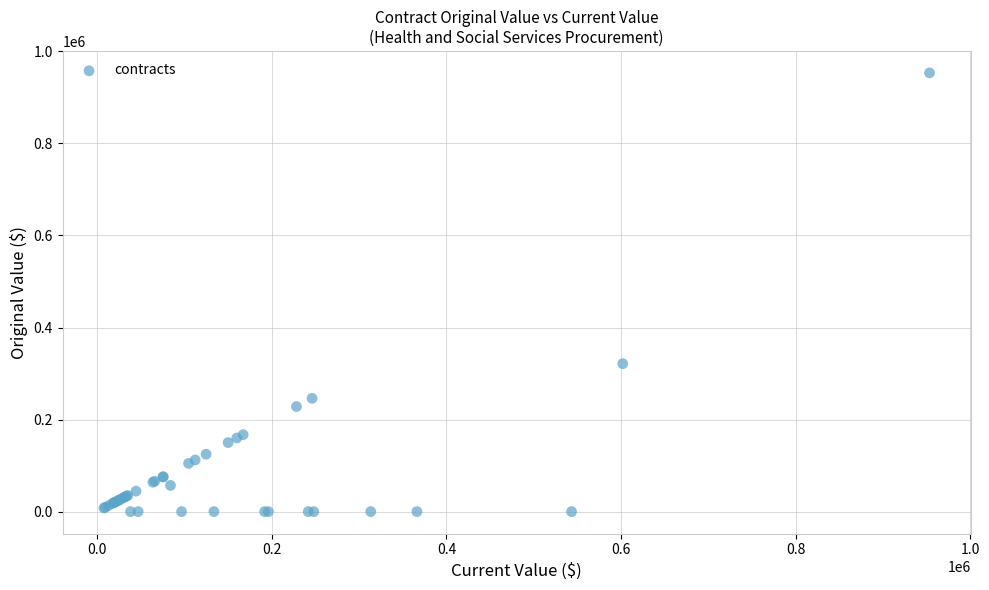

What Y value in the scatter plot is closest to 476682?

321500.0